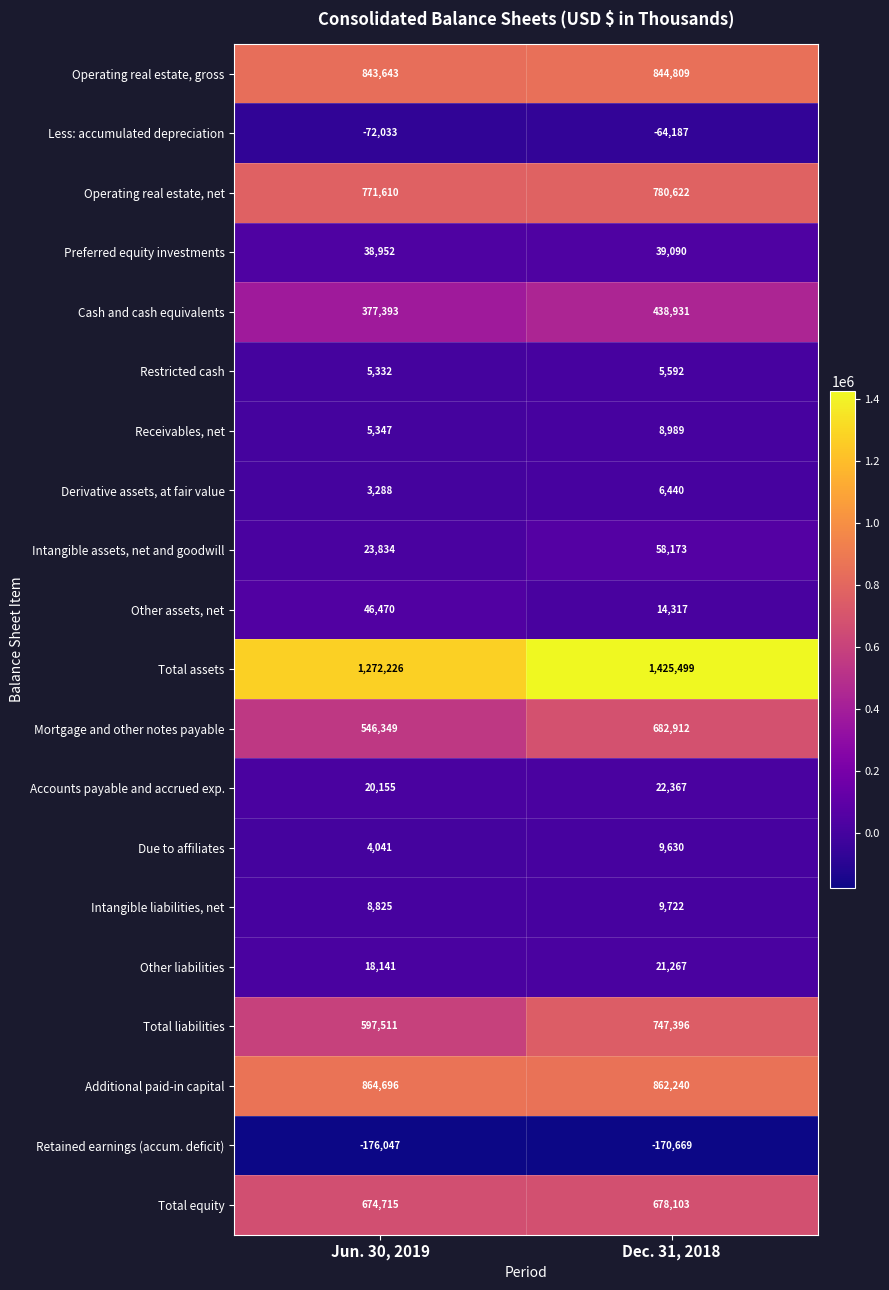

Is it true that Retained earnings (accum. deficit) equals -176047 at Jun. 30, 2019?

True